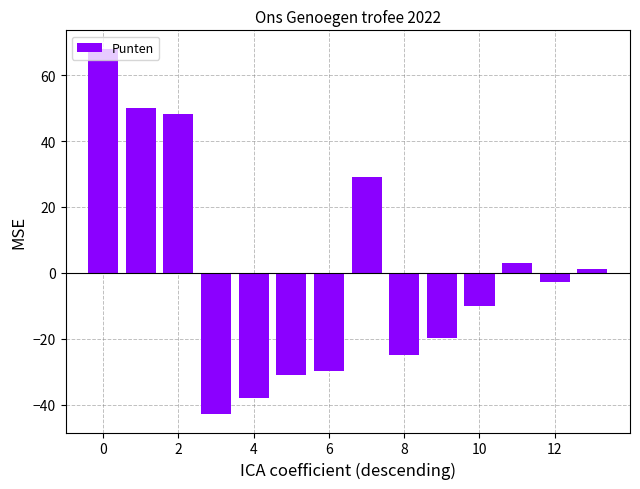

What is the greatest value displayed?

68.1